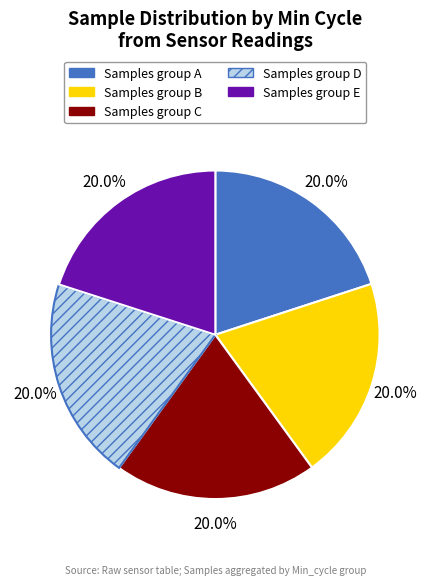

Is there a majority slice in this chart?

No